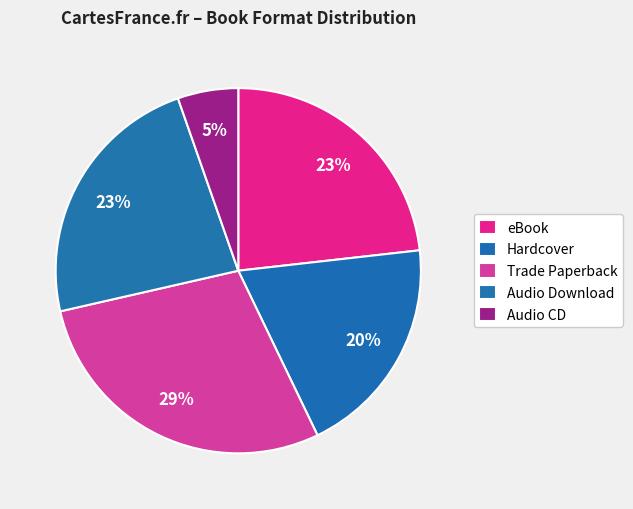

Does Hardcover account for over 50% of the chart?

No